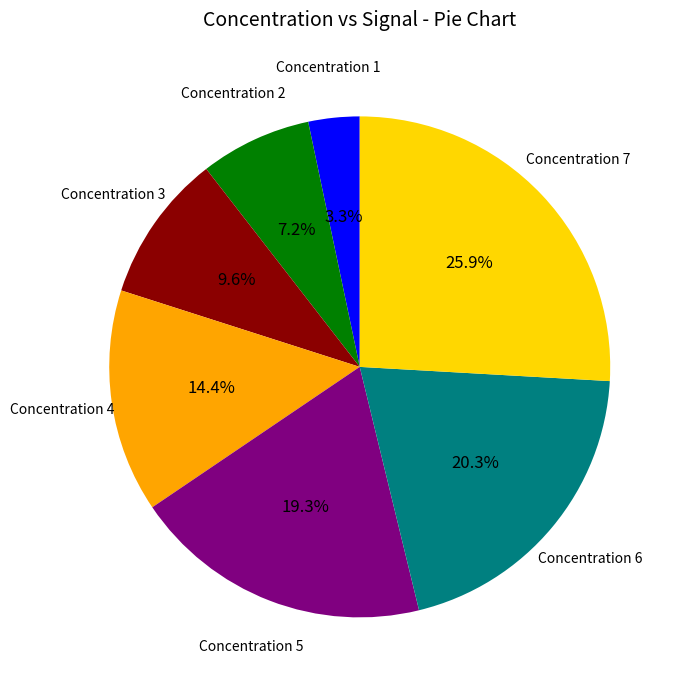

Which category has the biggest portion of the pie?

Concentration 7